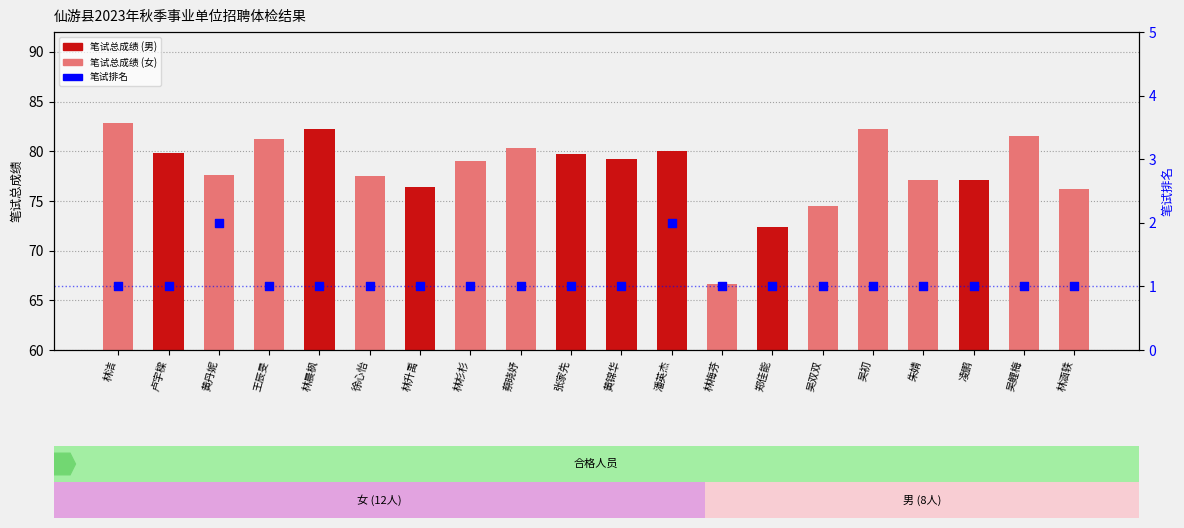

At which category is the sum across all series the highest?

林洁